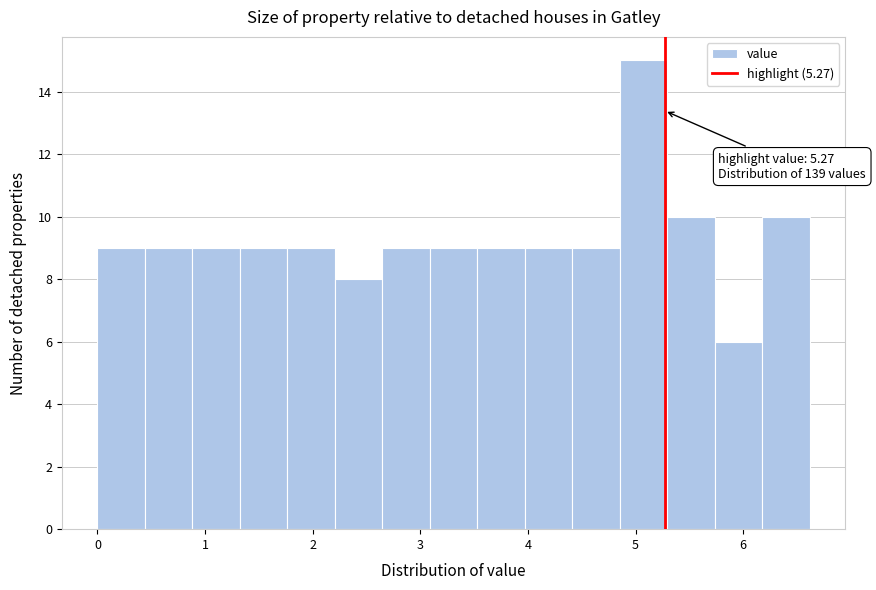

Which range on the x-axis has the tallest bar?

4.9 to 5.3